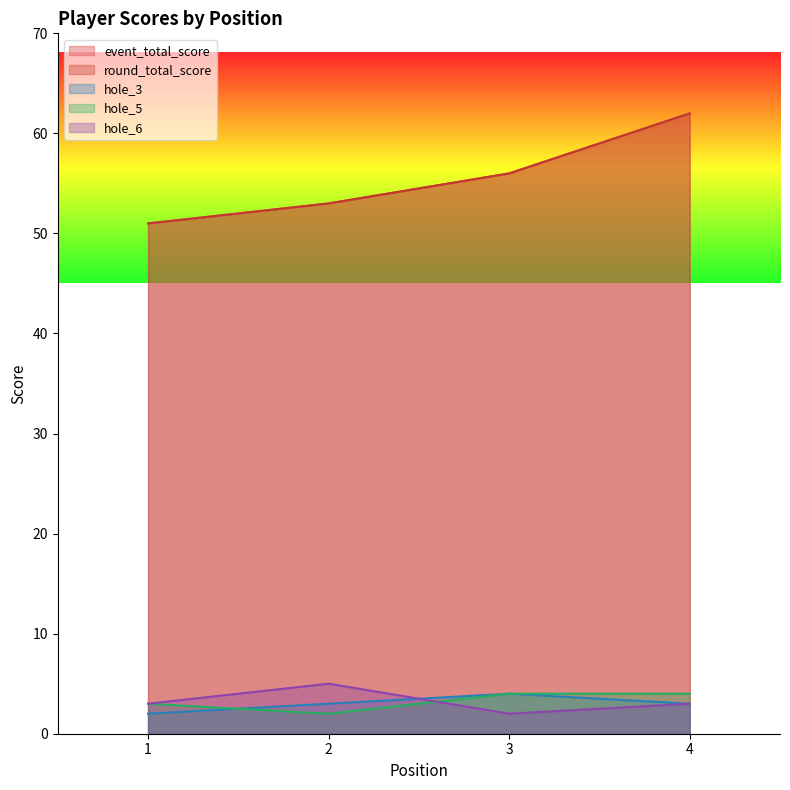

At which label does hole_3 first exceed 3?

3